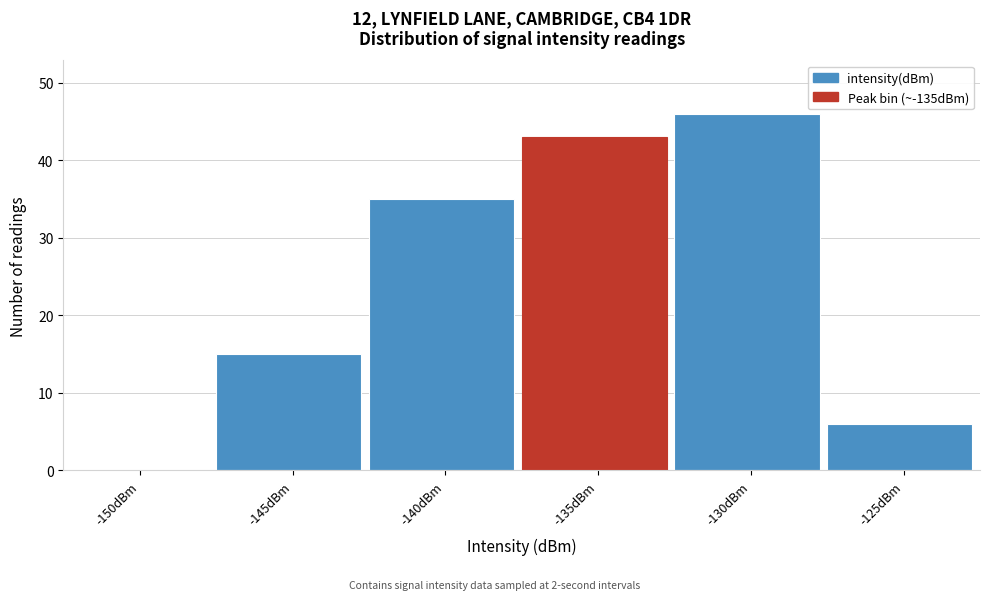

Reading left to right, transcribe all the data shown in this chart.

-150dBm=0	-145dBm=15	-140dBm=35	-135dBm=43	-130dBm=46	-125dBm=6